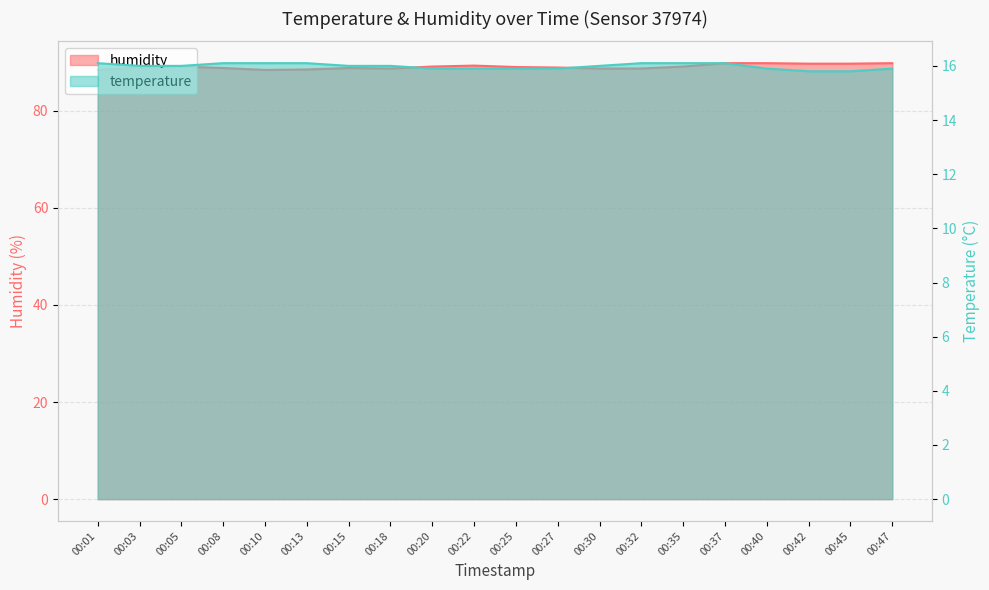

What is the difference between the maximum and second lowest values in the humidity series?

1.4